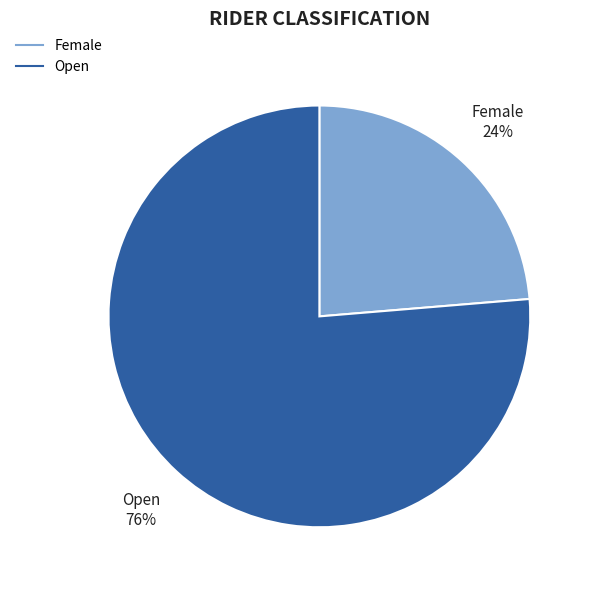

To the nearest percent, what is the average slice percentage?

50%